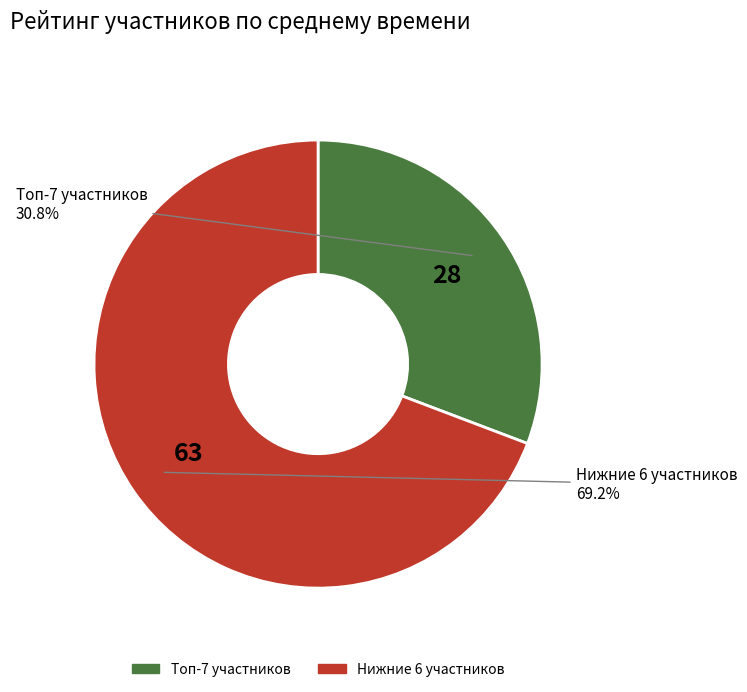

Count the number of slices in the pie.

2